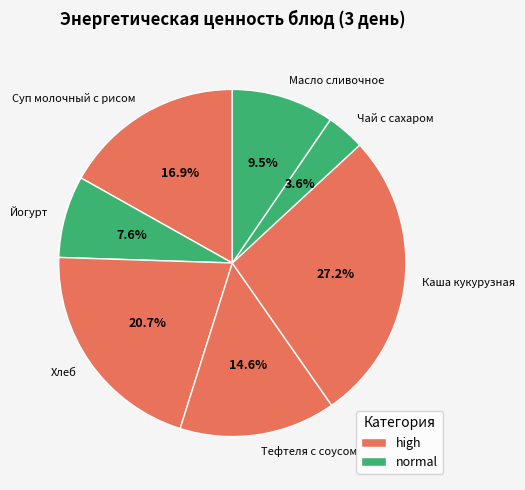

Which category has the smallest portion of the pie?

Чай с сахаром